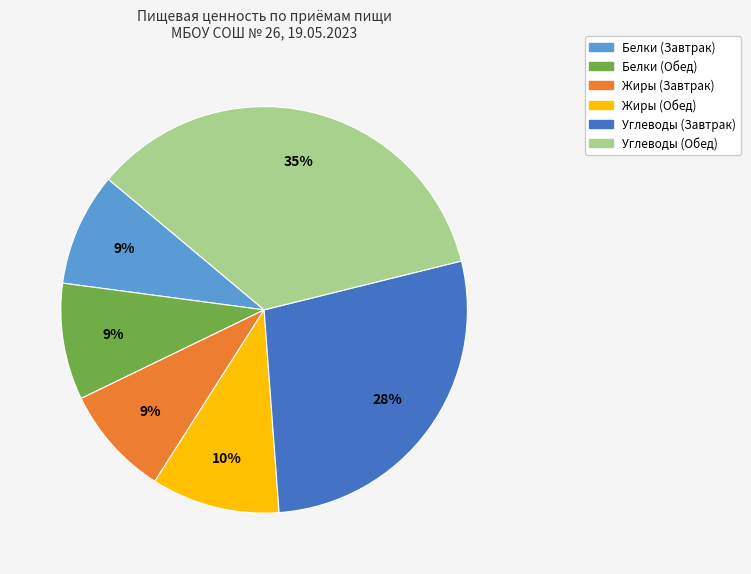

Is there a majority slice in this chart?

No